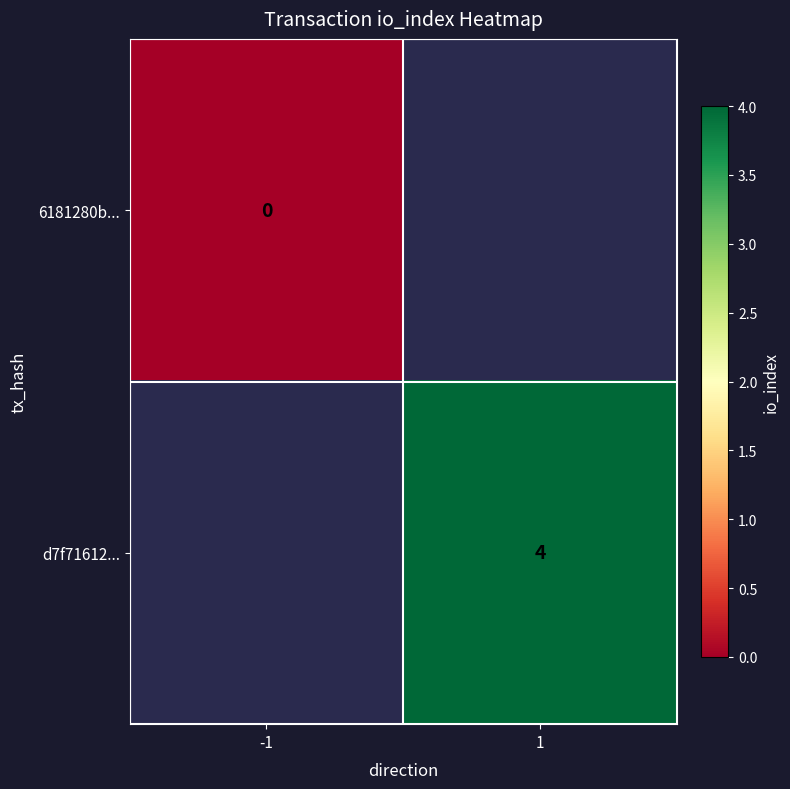

How many data points does each series have?

2